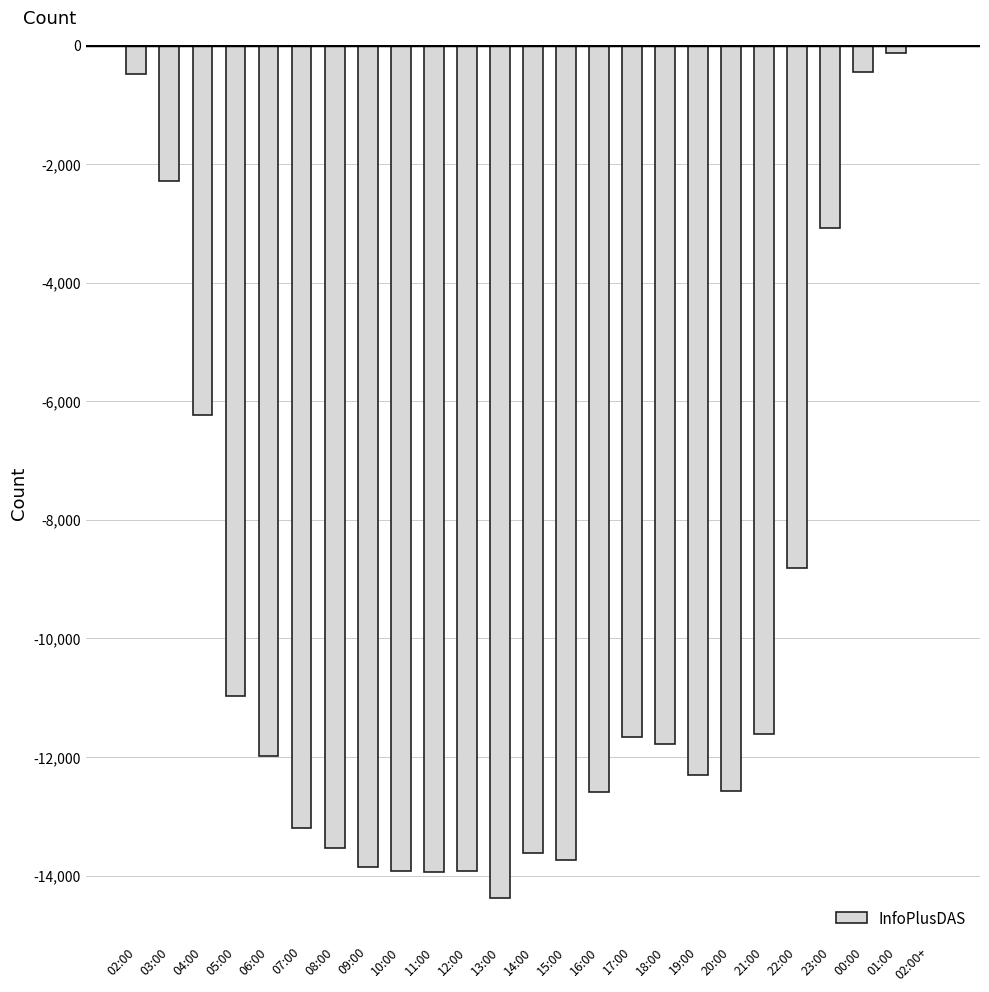

Where is the data nearest to the value -7192?

04:00